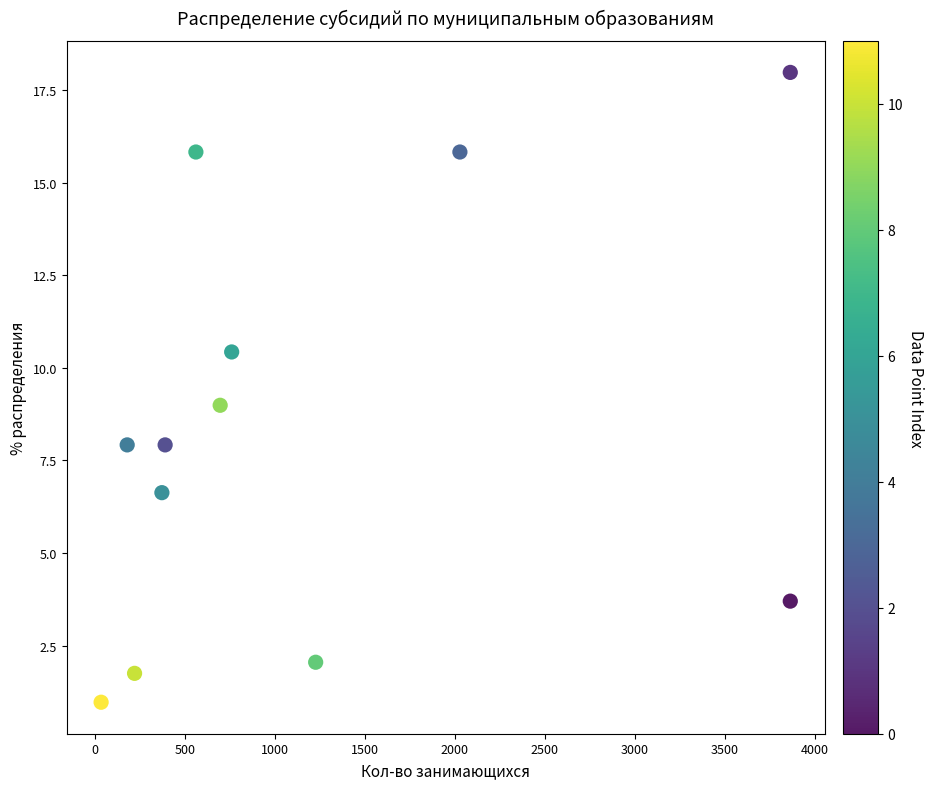

What is the average Y value?

8.3